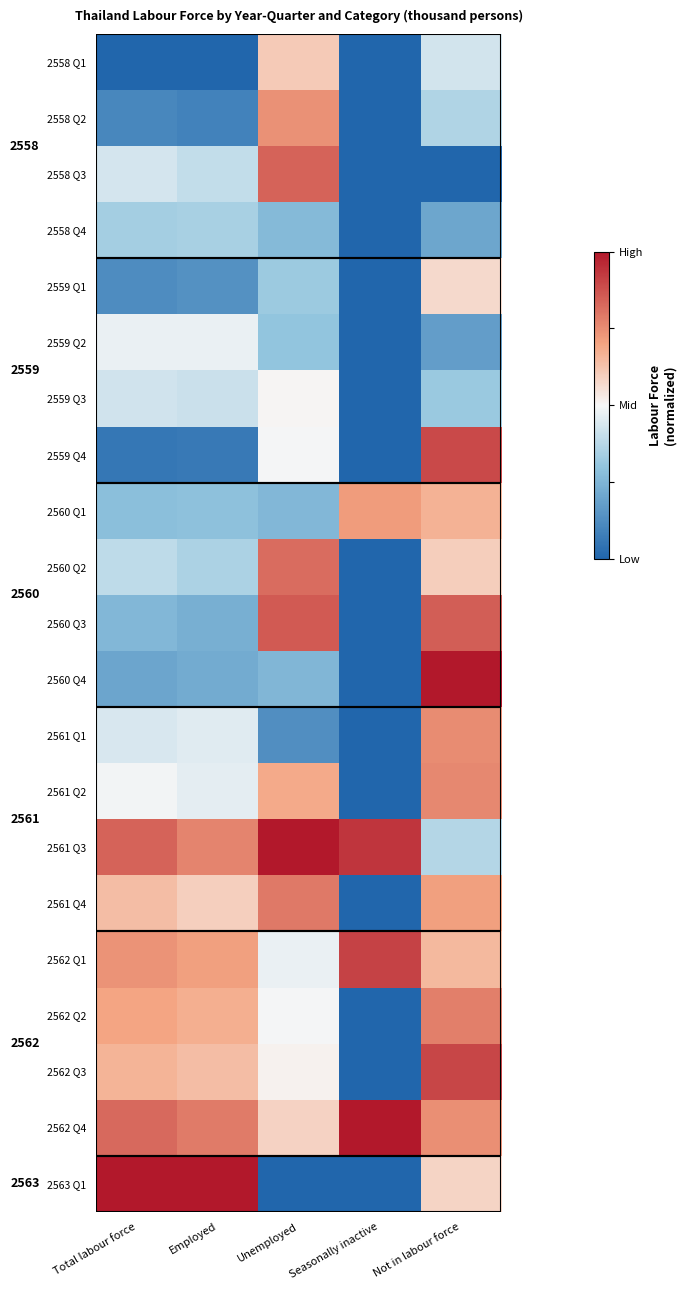

Which category has the highest value in the 2561 Q4 series?

Unemployed